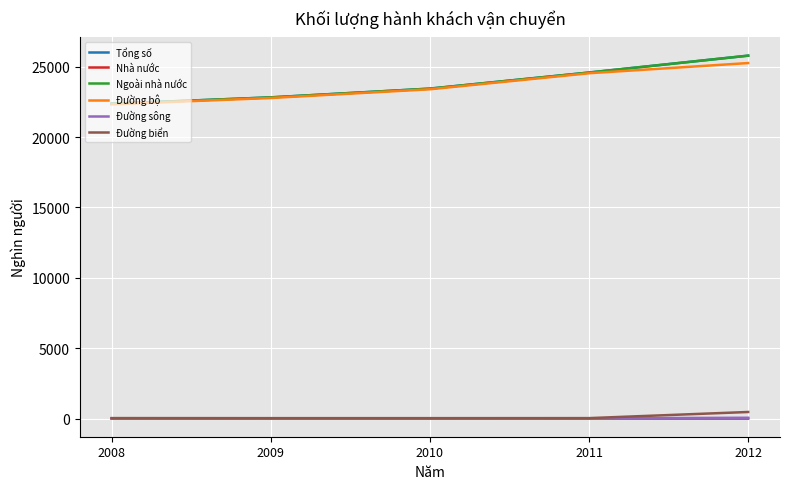

Which category has the highest value in the Đường bộ series?

2012